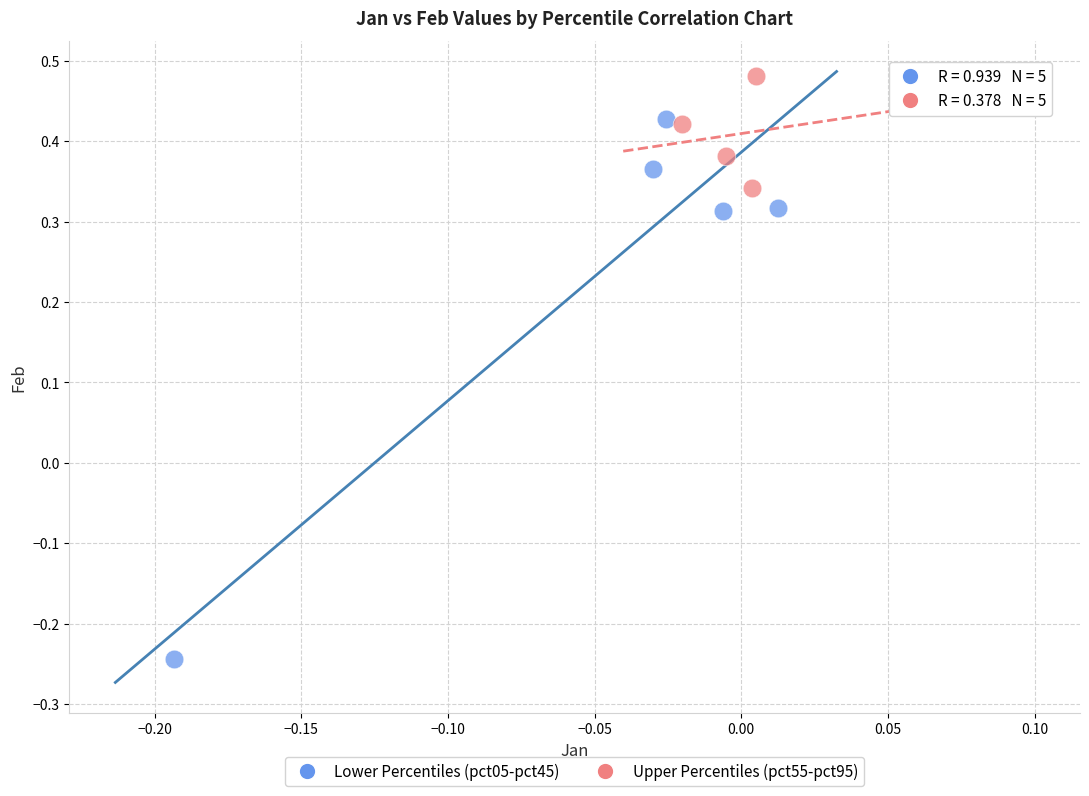

Which series reaches the minimum Y coordinate?

Lower Percentiles (pct05-pct45)